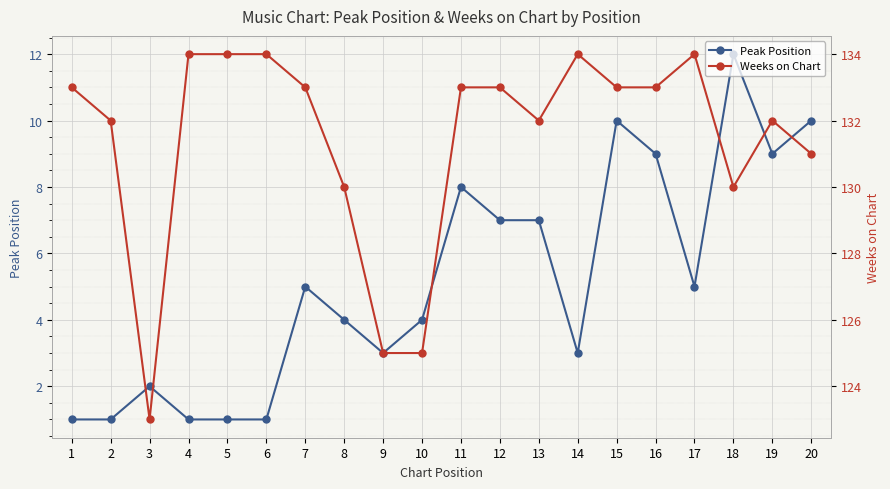

Between 4 and 6, which series saw the biggest shift?

Peak Position